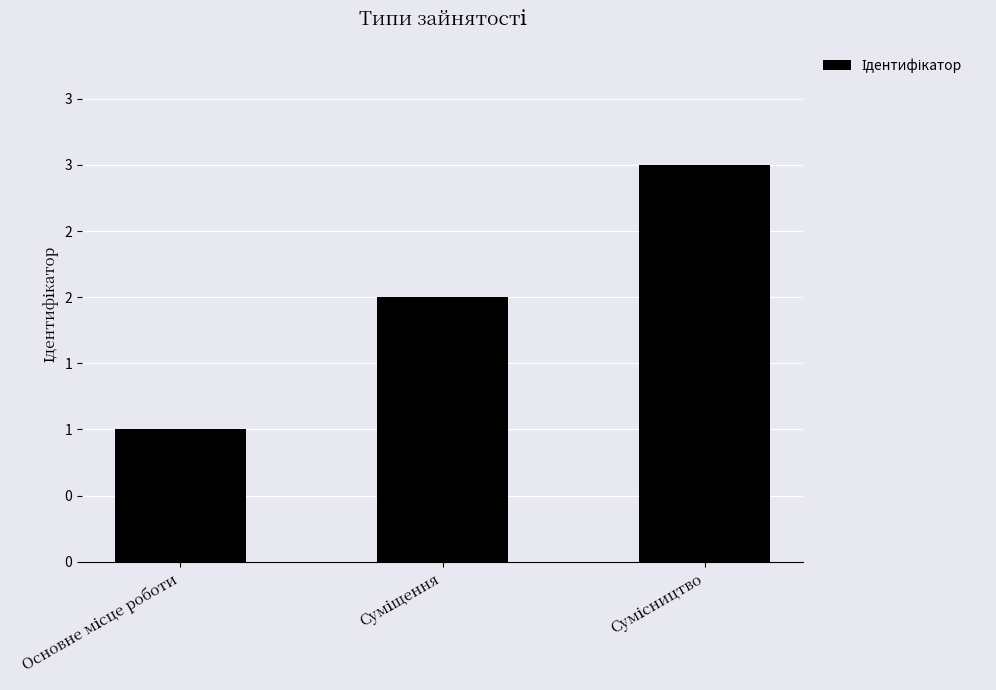

What is the maximum value shown in the chart?

3